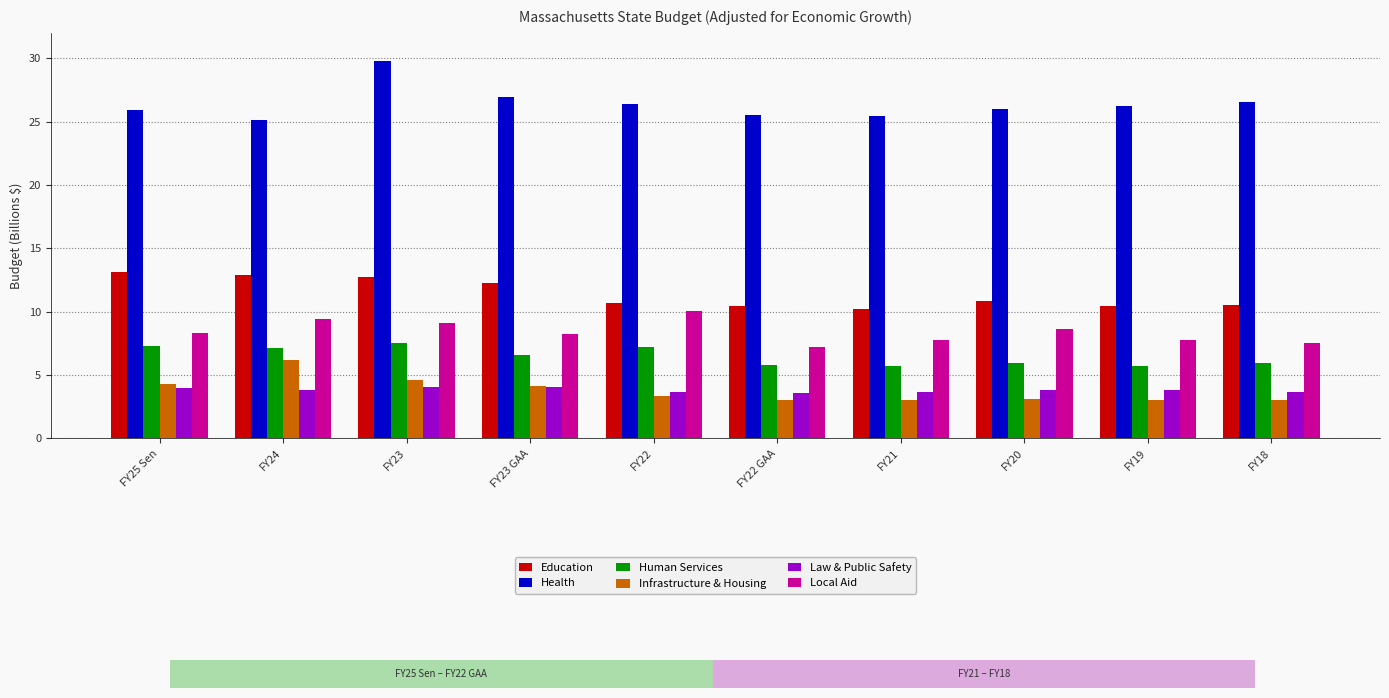

List the series in order of their peak value, lowest first.

Law & Public Safety, Infrastructure & Housing, Human Services, Local Aid, Education, Health